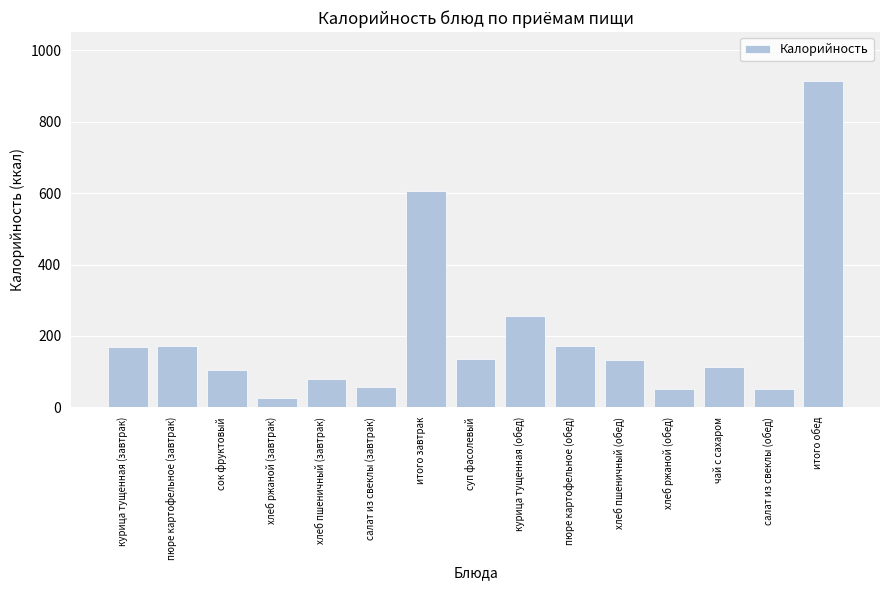

What is the label of the 14th bar from the right?

пюре картофельное (завтрак)